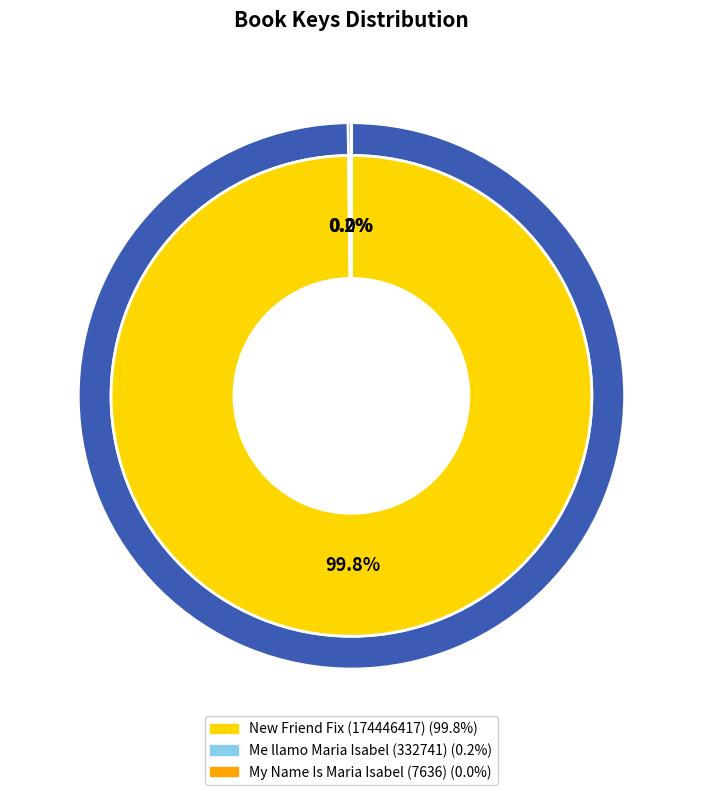

How many segments does this pie chart have?

3